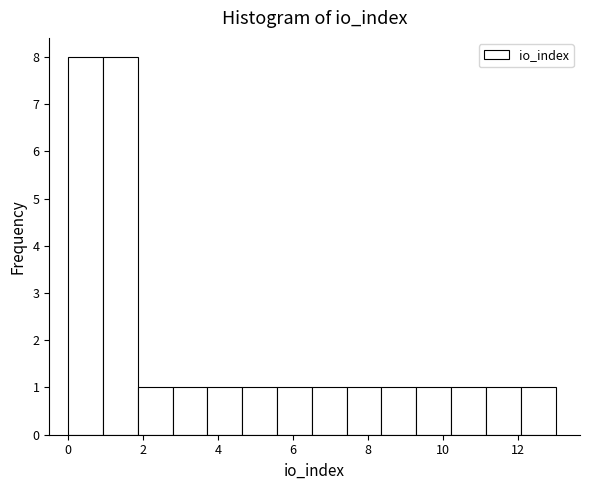

Reading left to right, transcribe this chart: for each bar, give the range it covers on the x-axis and its height. Neither the bar edges nor the heights are printed on the chart, so give them approximately, as read against the axes.

0.0 to 1.0: 8
1.0 to 1.8: 8
1.8 to 2.8: 1
2.8 to 3.8: 1
3.8 to 4.6: 1
4.6 to 5.6: 1
5.6 to 6.6: 1
6.6 to 7.4: 1
7.4 to 8.4: 1
8.4 to 9.2: 1
9.2 to 10.2: 1
10.2 to 11.2: 1
11.2 to 12.0: 1
12.0 to 13.0: 1